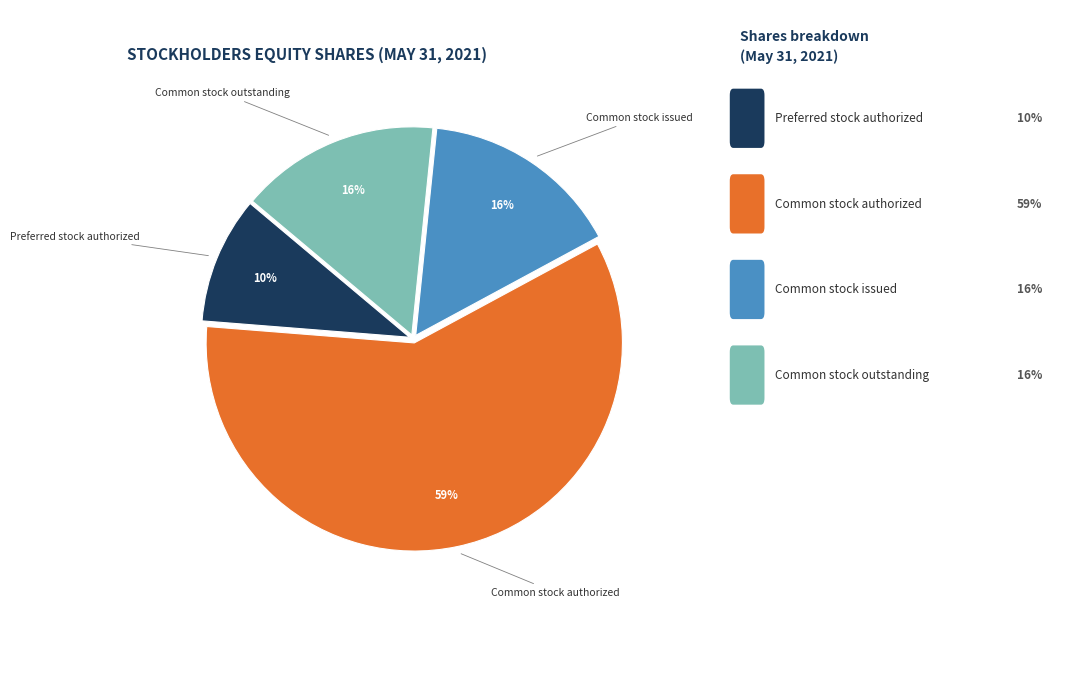

How many segments does this pie chart have?

4